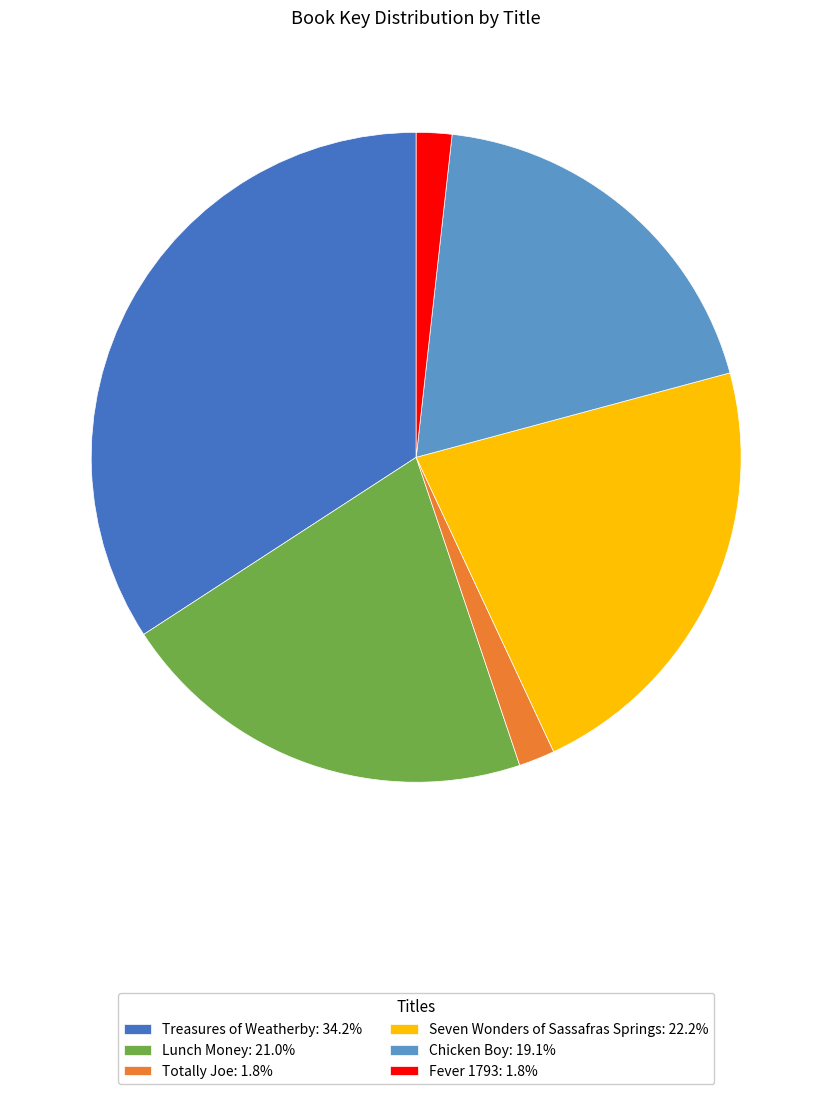

Approximately how many times larger is the value at Lunch Money: 21.0% compared to Fever 1793: 1.8%?

11.9